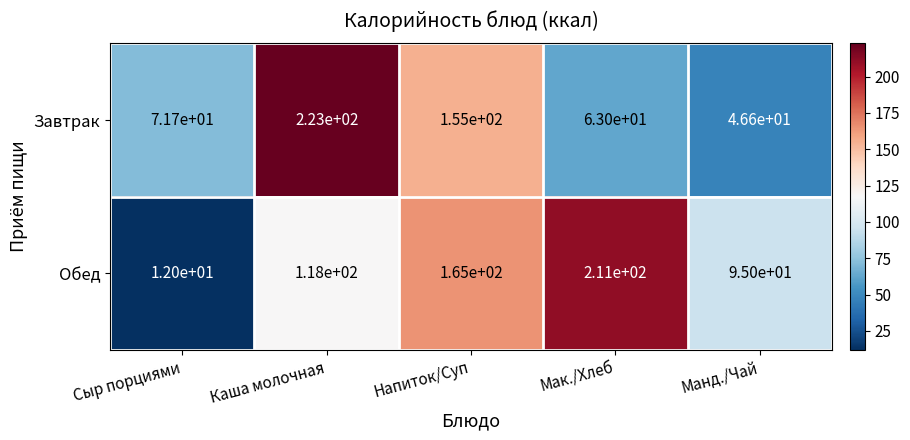

Count the number of categories in the chart.

5